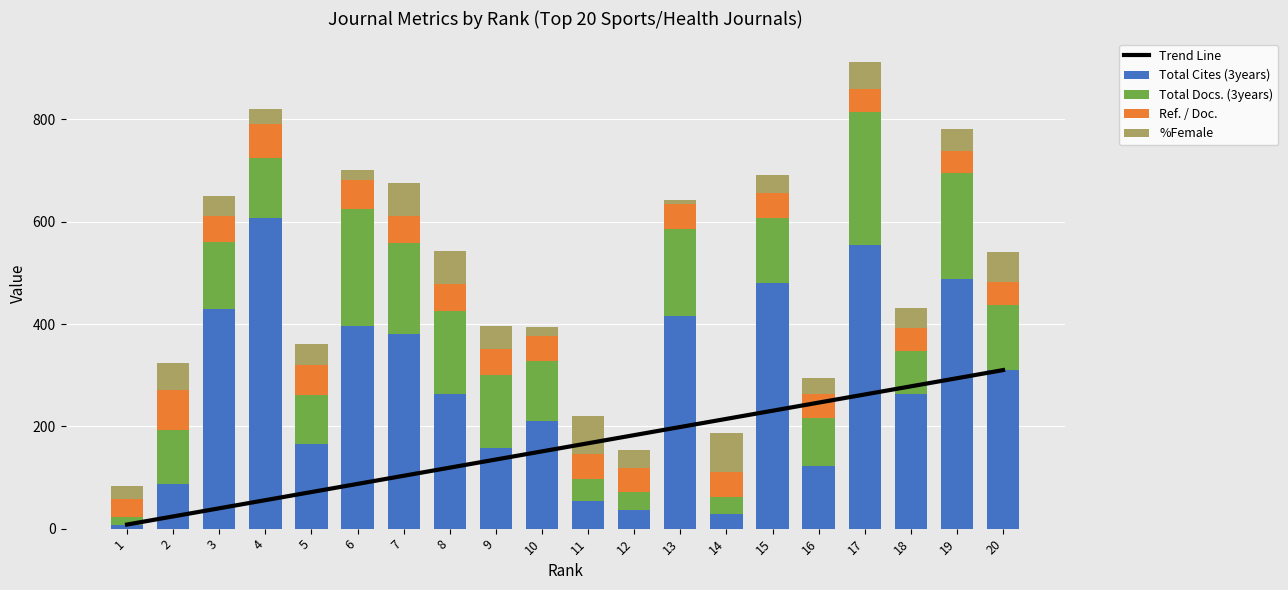

How many data points in Total Cites (3years) are less than 264?

10